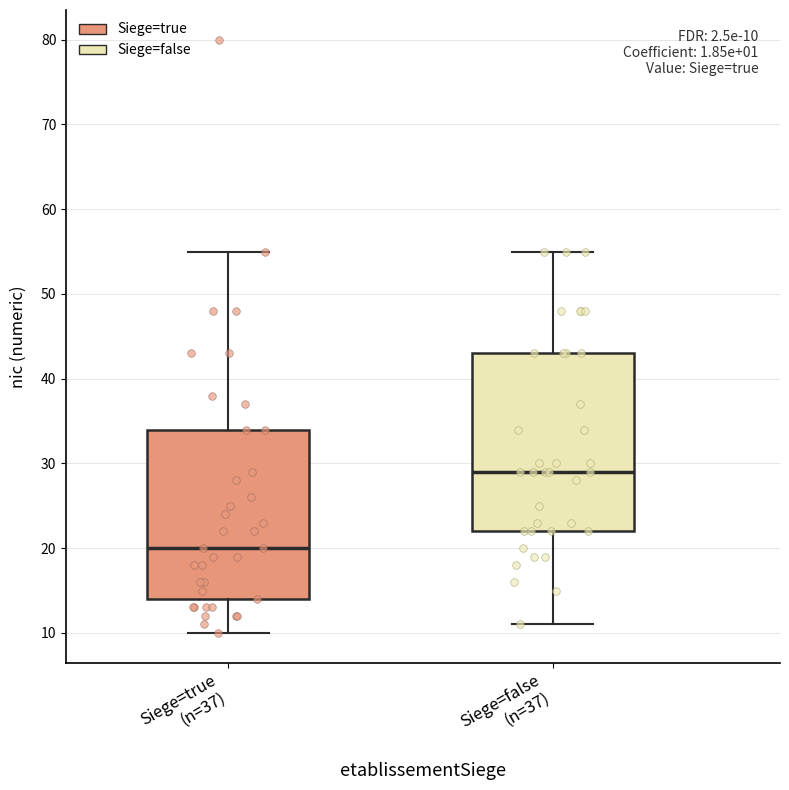

Comparing the boxes themselves (not the whiskers), which one is the tallest?

Siege=false (n=37)